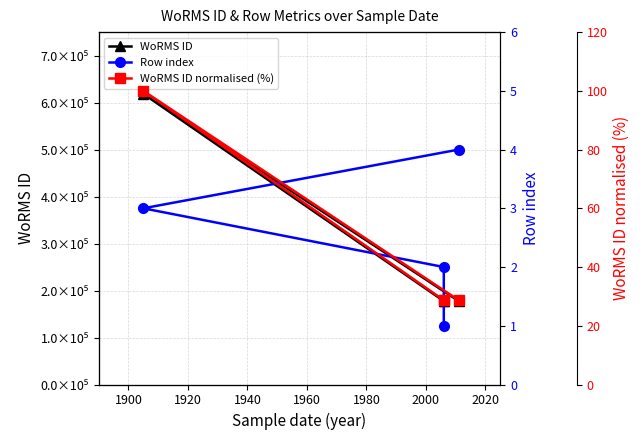

Is this an area chart (filled region under the line)?

No